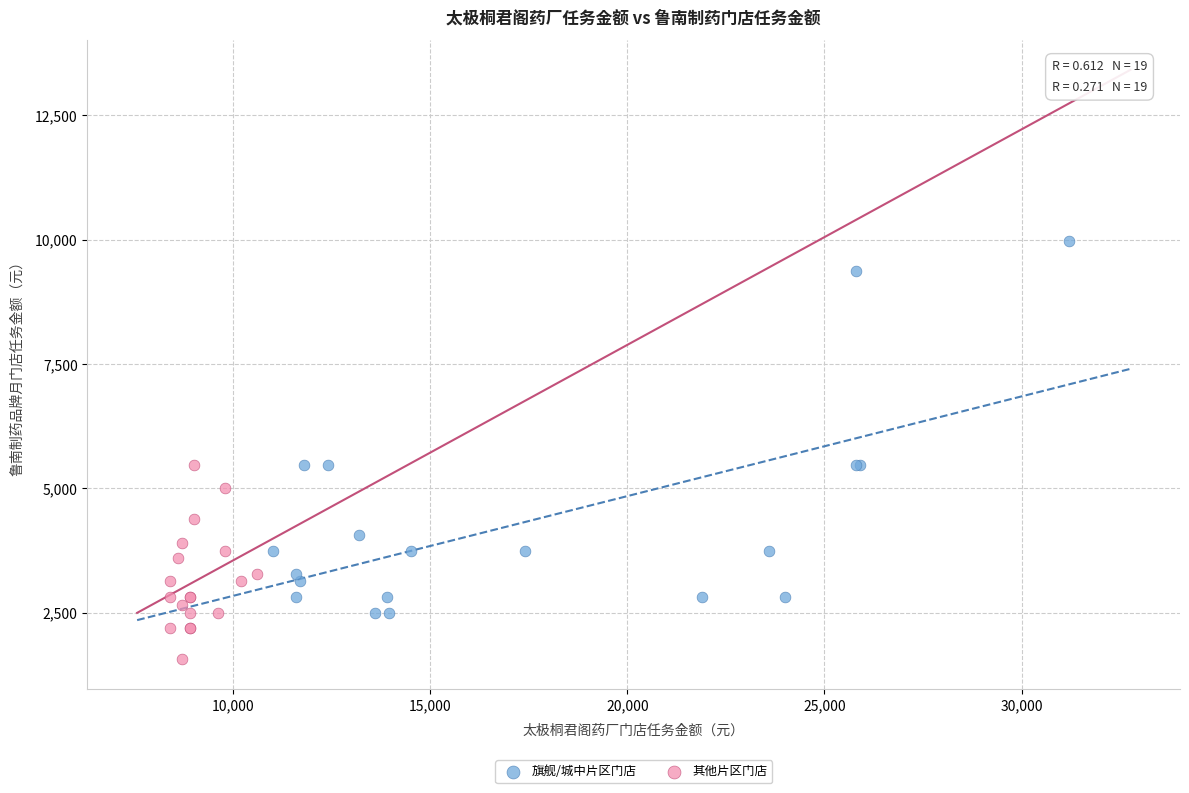

Which series contains the lowest Y value?

其他片区门店